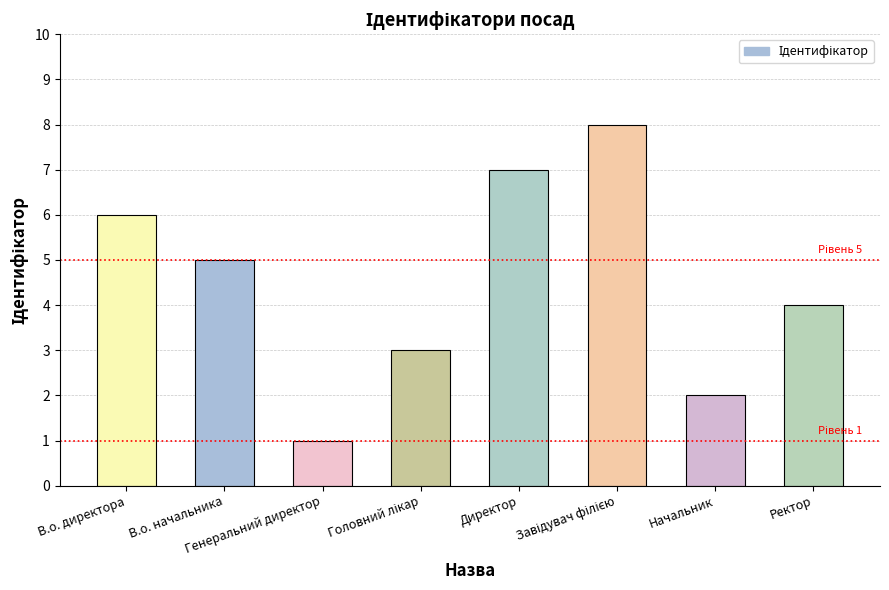

At which label does the data first exceed 5?

В.о. директора